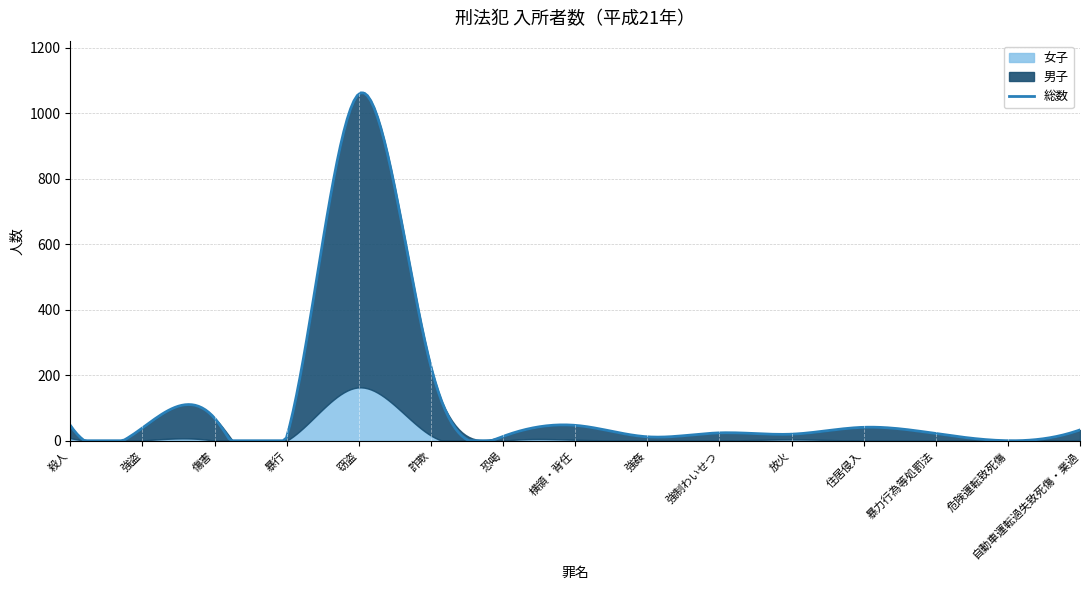

What position from the right is 暴行?

12